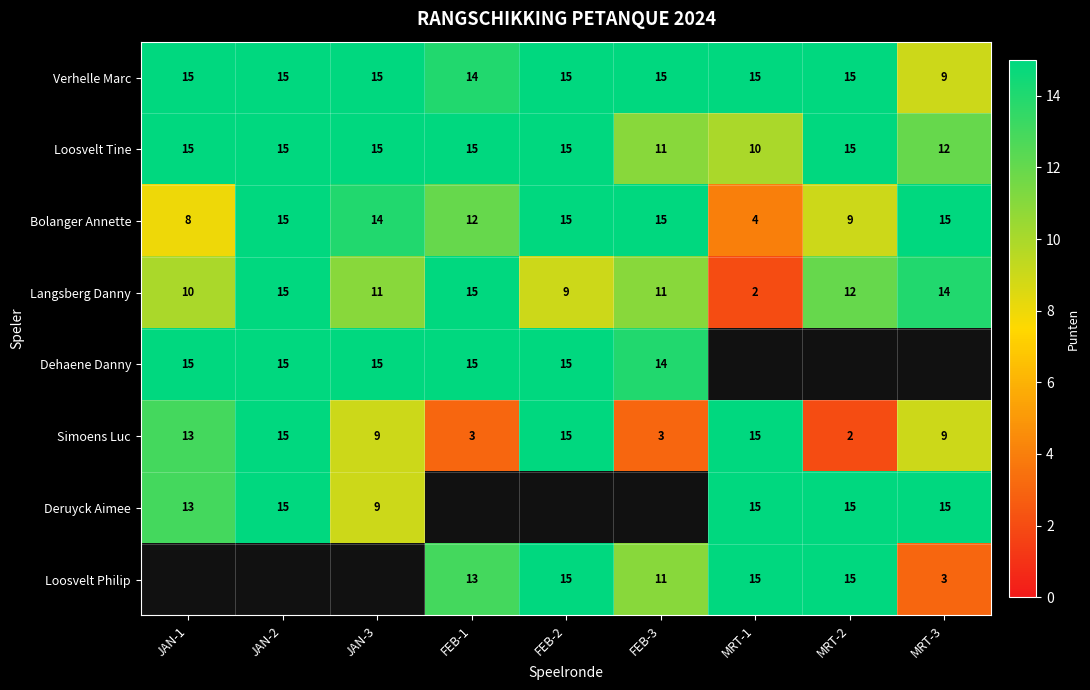

True or false: Loosvelt Tine has a value of 21.7 at FEB-2.

False